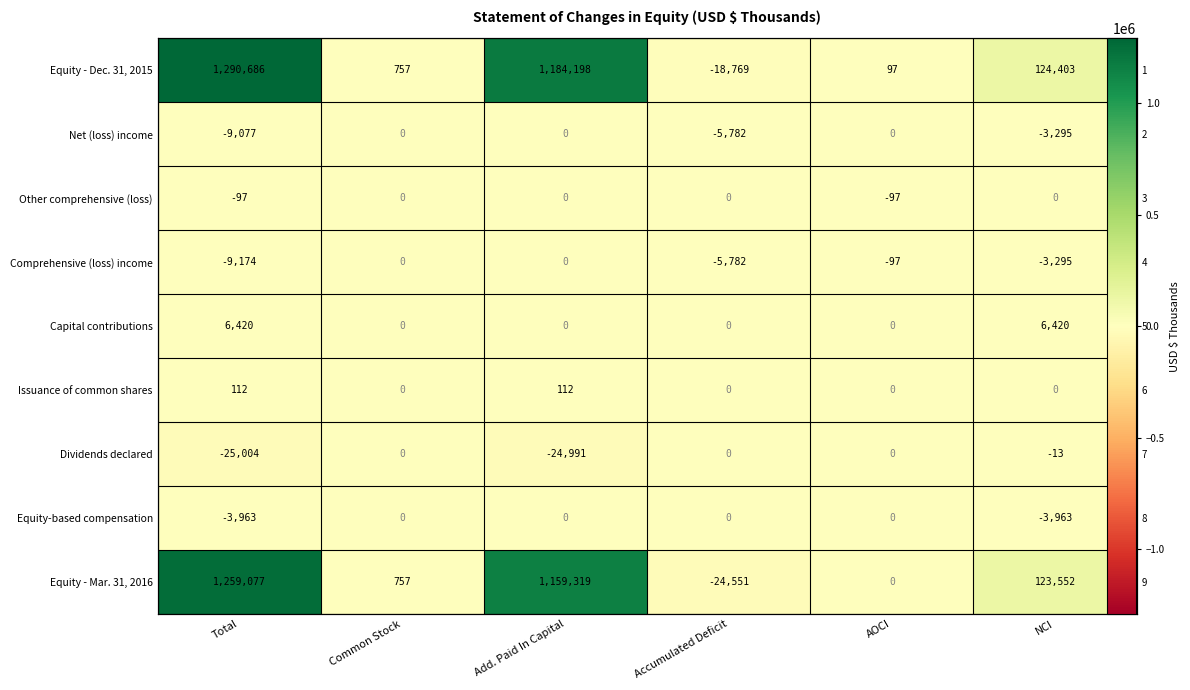

List the series in order of their peak value, lowest first.

Net (loss) income, Other comprehensive (loss), Comprehensive (loss) income, Dividends declared, Equity-based compensation, Issuance of common shares, Capital contributions, Equity - Mar. 31, 2016, Equity - Dec. 31, 2015